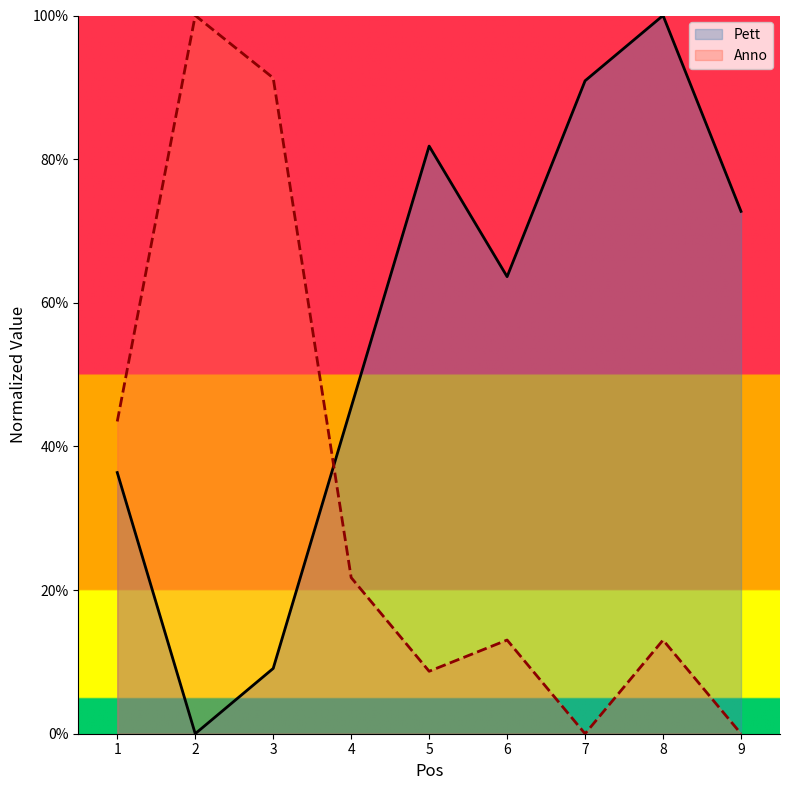

Which series has the largest range (max minus min)?

Pett